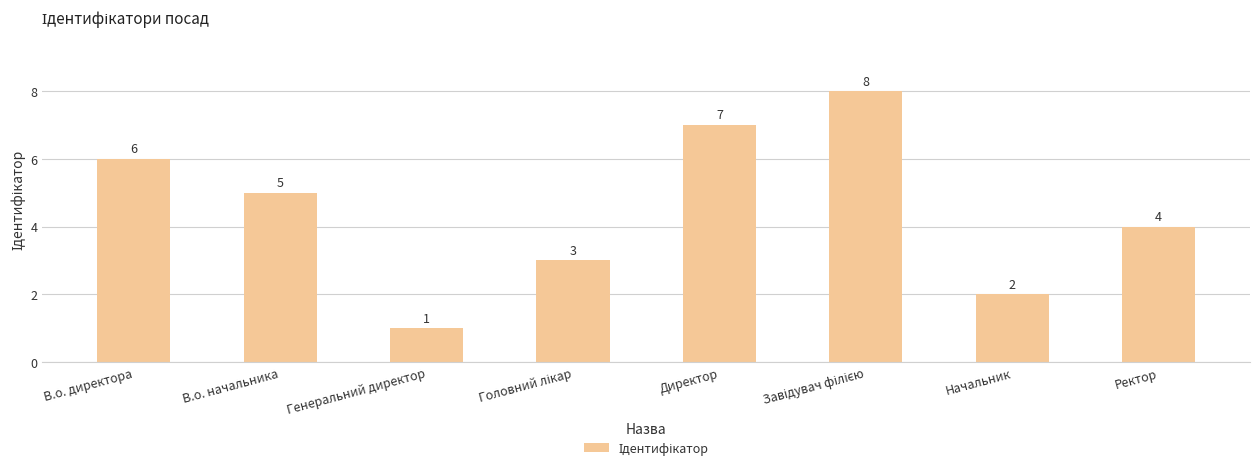

How many values are between 3 and 7?

5